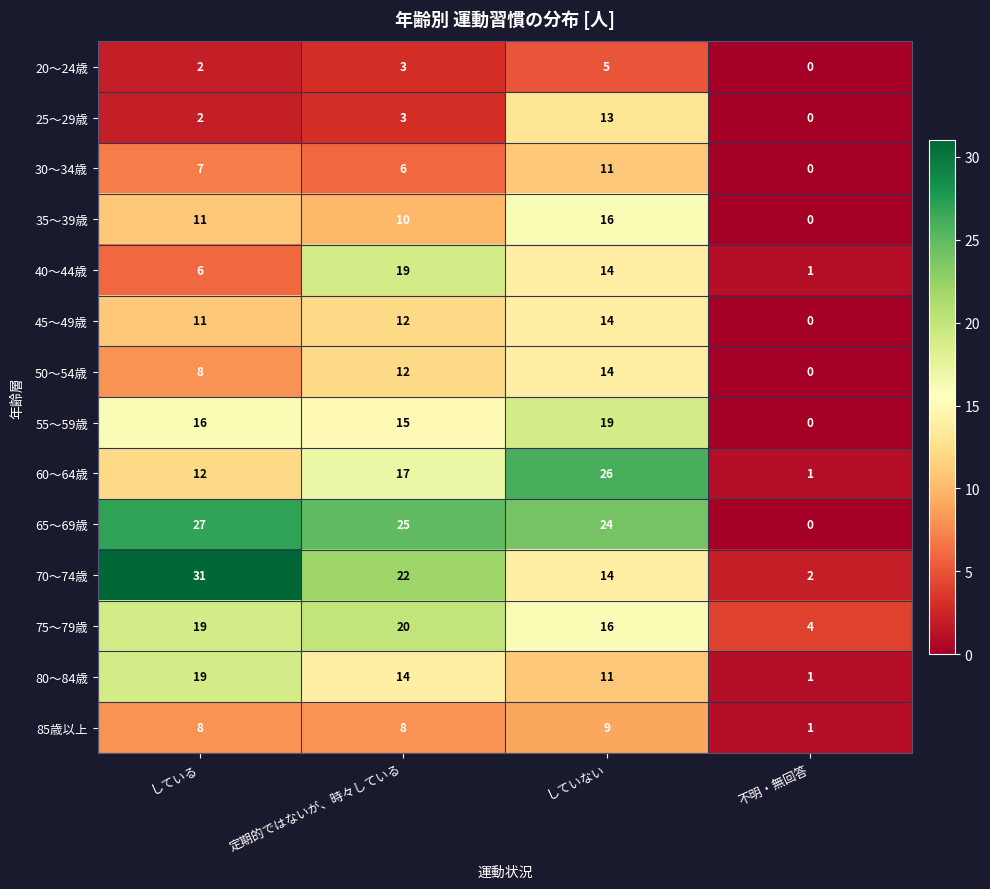

At how many categories does at least one series exceed 24?

3